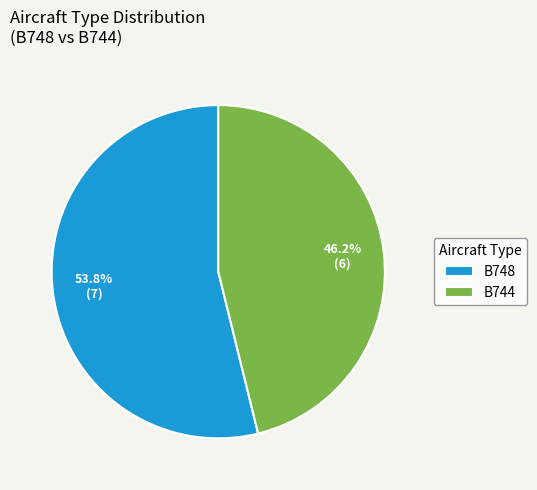

Which slice is the largest?

B748